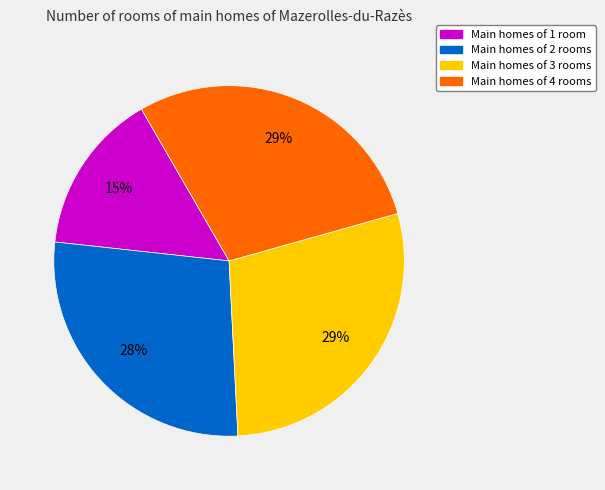

What percentage is the Main homes of 3 rooms slice, to the nearest percent?

29%